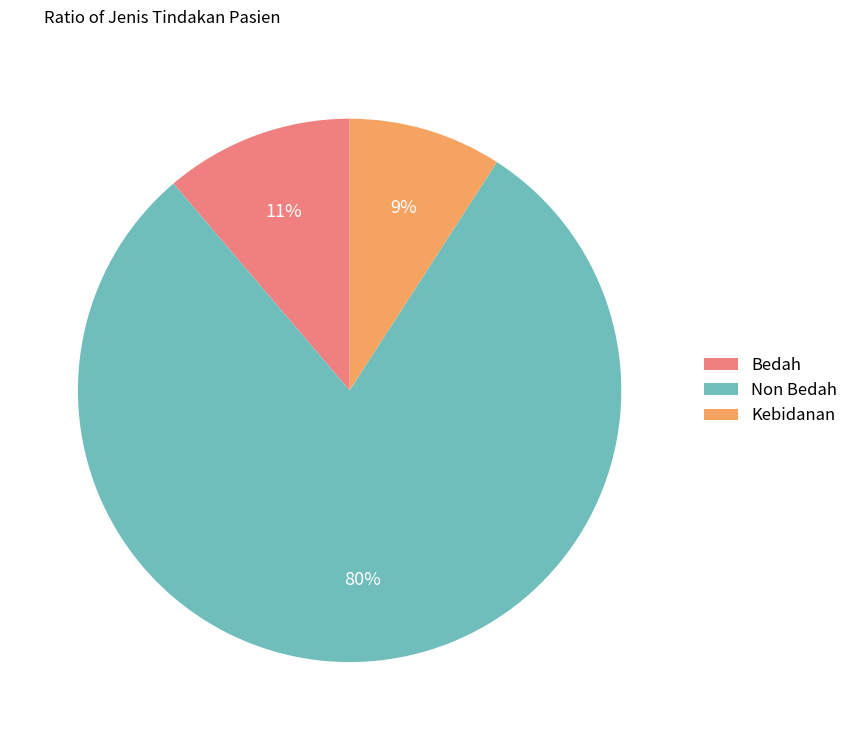

Rank the categories by value from lowest to highest.

Kebidanan, Bedah, Non Bedah